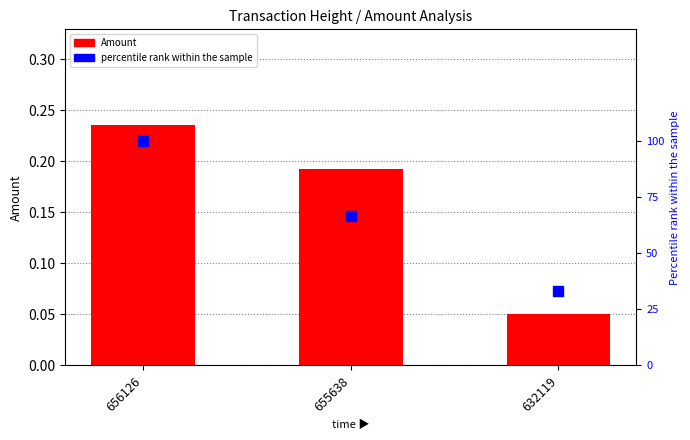

At how many categories does at least one series exceed 74?

1